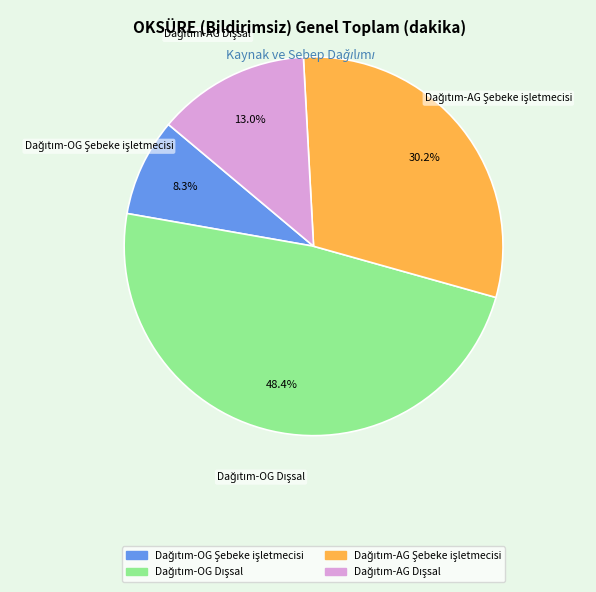

Is there a majority slice in this chart?

No